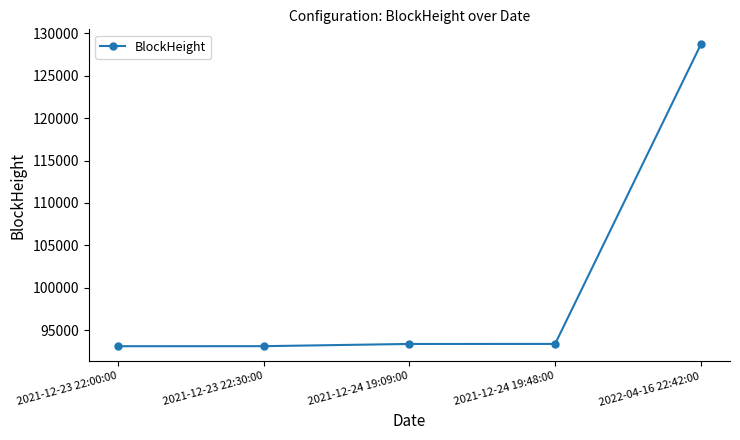

What is the sum of all values?

501640